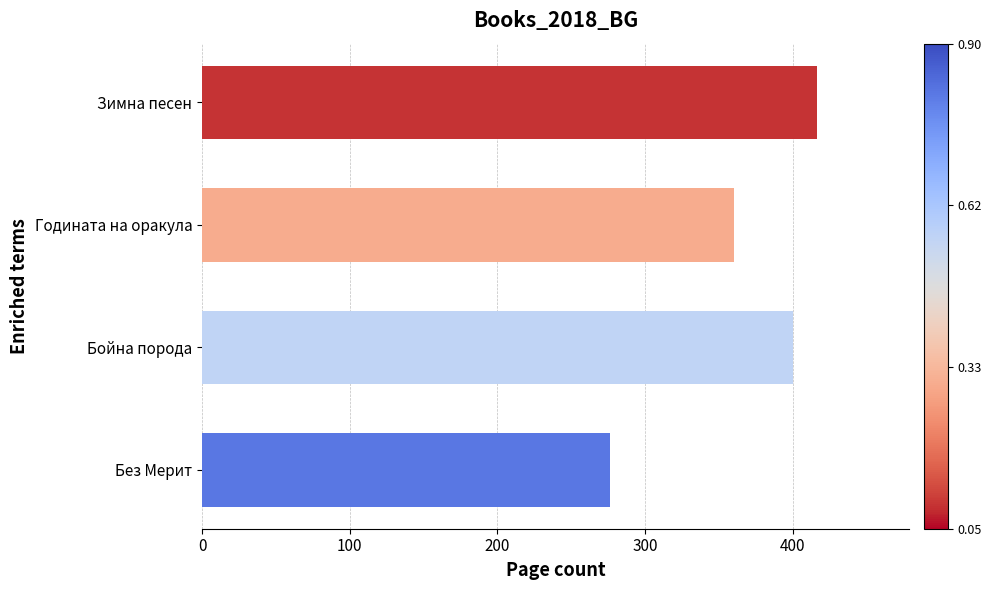

The chart shows a value of 724 at Зимна песен. True or false?

False